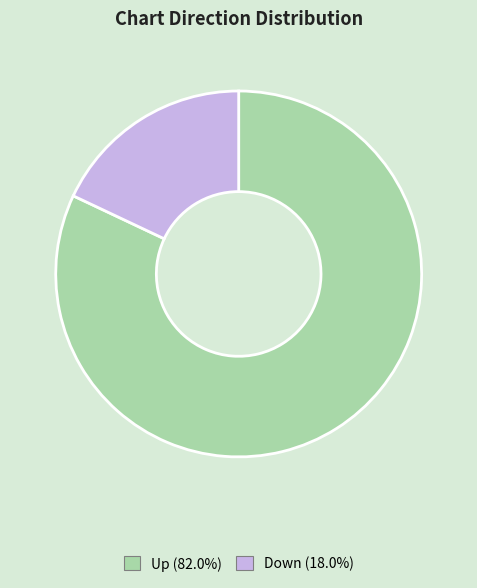

Is there a majority slice in this chart?

Yes